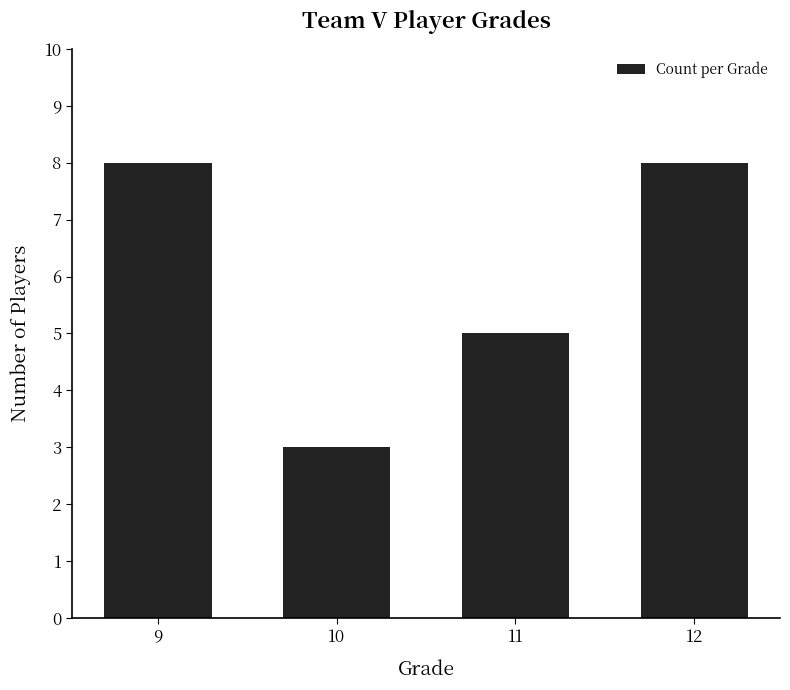

What is the value of the 2nd bar from the left?

3